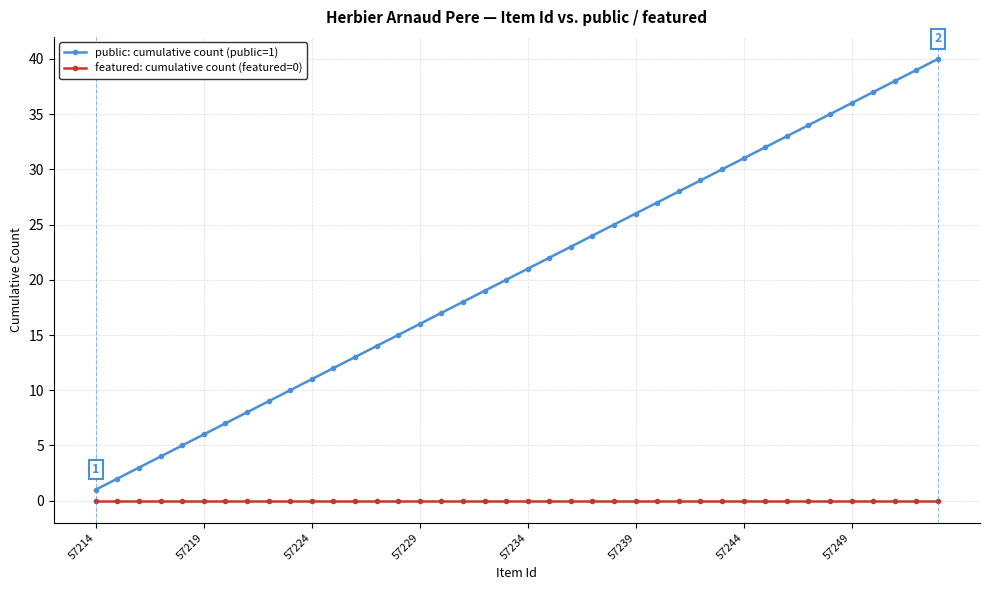

What are all the series names shown in the legend?

public: cumulative count (public=1), featured: cumulative count (featured=0)